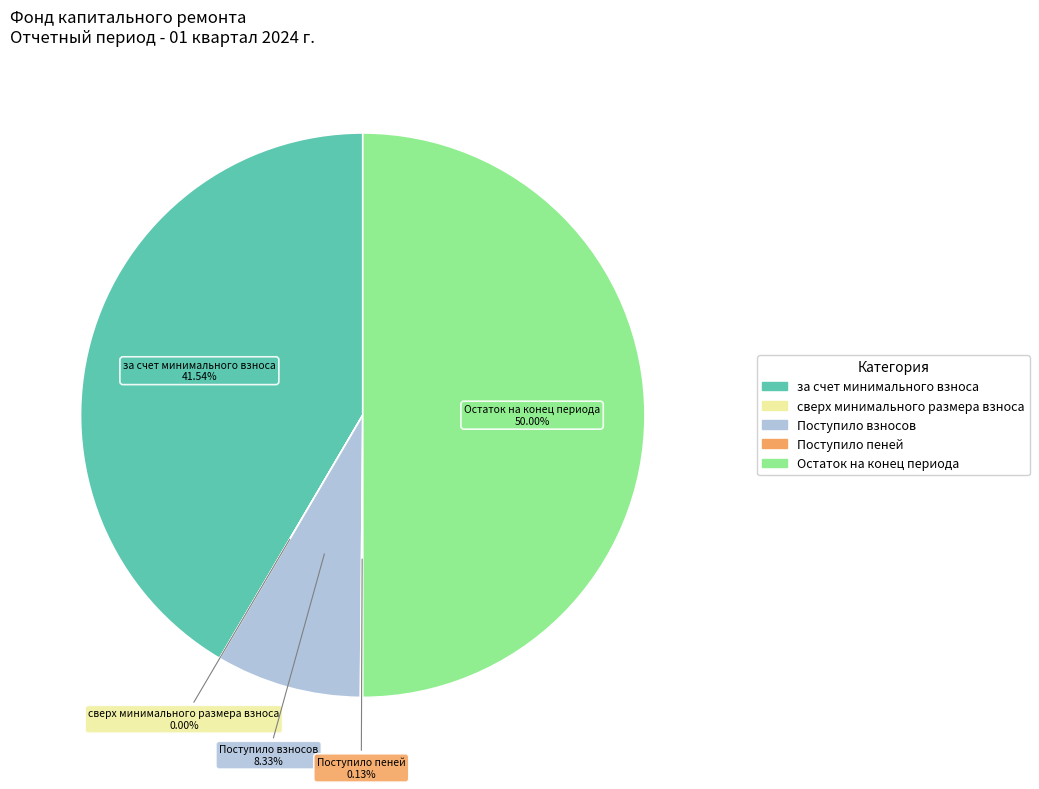

Is the sum of Остаток на конец периода and за счет минимального взноса greater than half?

Yes